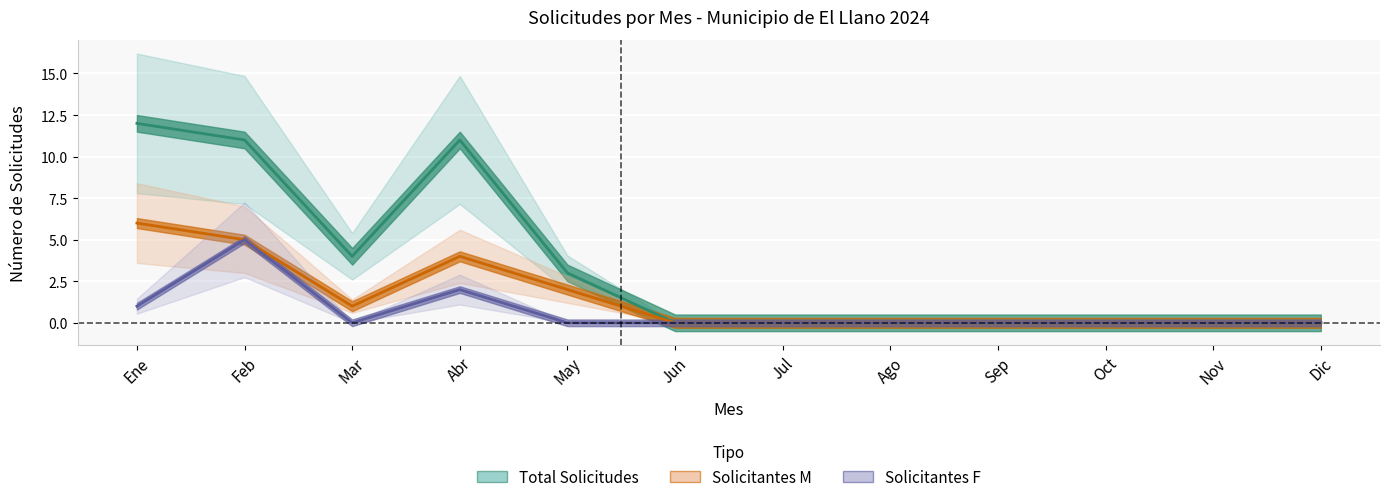

Which label corresponds to the smallest value in the chart?

Jun